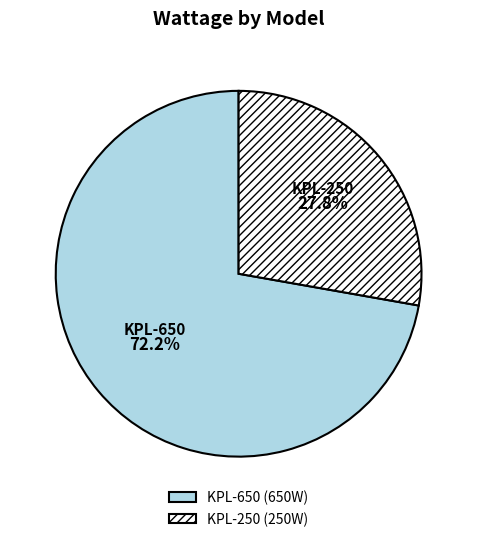

Rank the categories by value from lowest to highest.

KPL-250, KPL-650